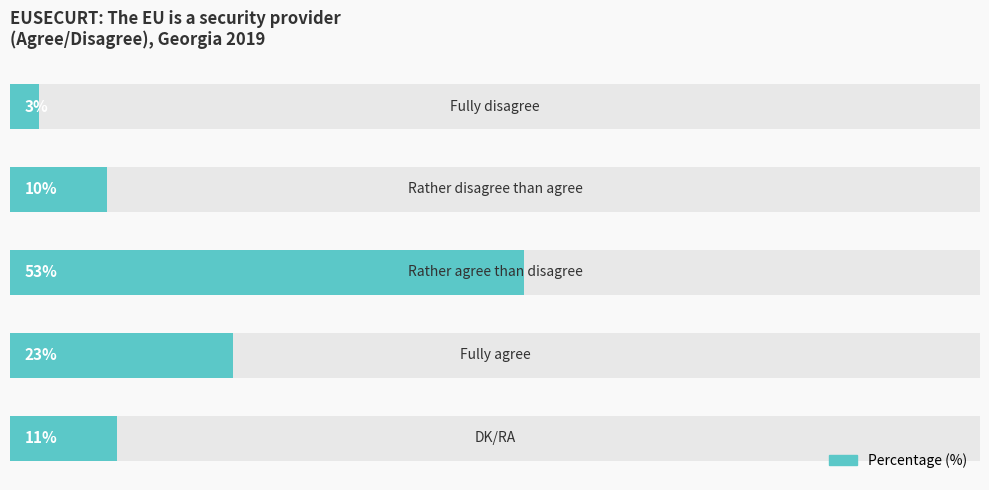

What is the sum of all values?

100